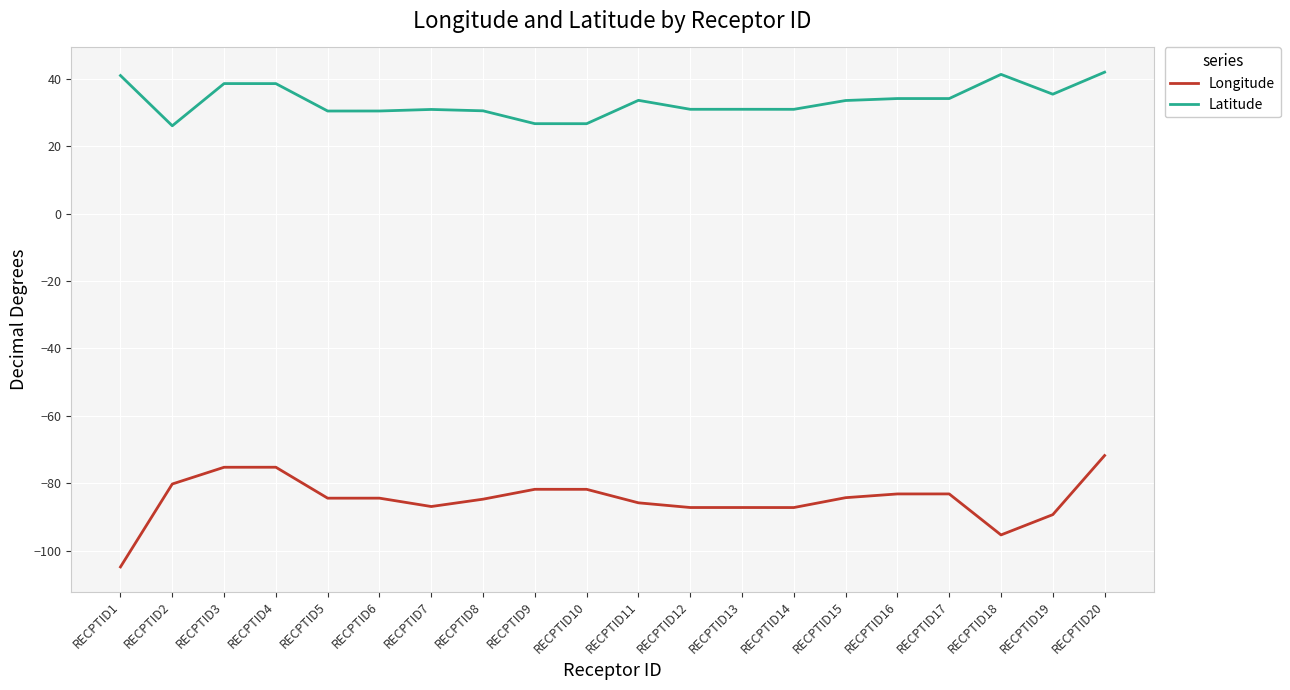

Which label corresponds to the smallest value in the chart?

RECPTID1